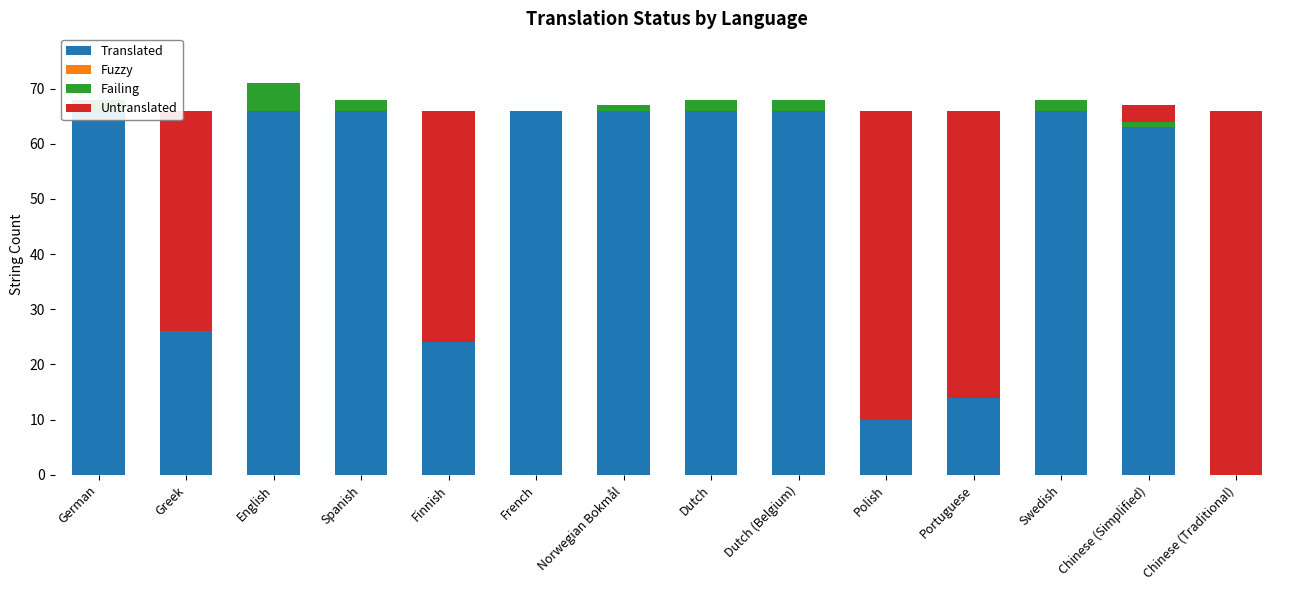

What position from the left is Chinese (Traditional)?

14